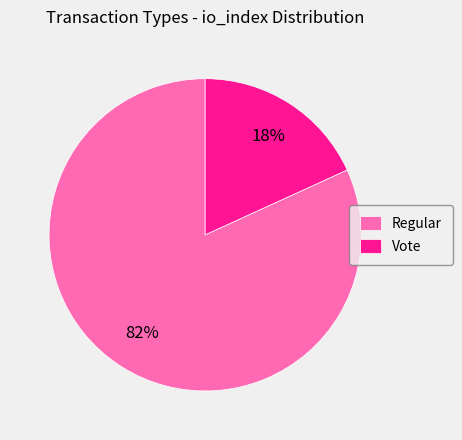

Is the sum of Regular and Vote greater than half?

Yes